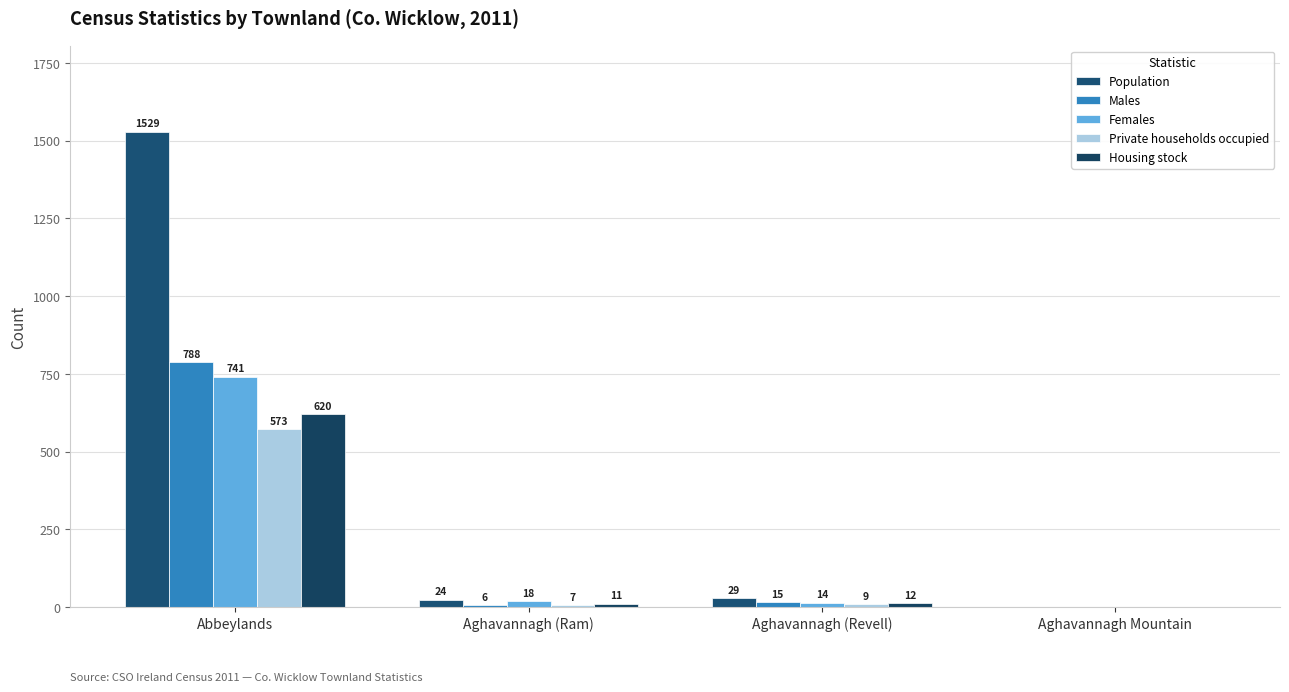

The value of Housing stock at Aghavannagh (Ram) is 19. True or false?

False